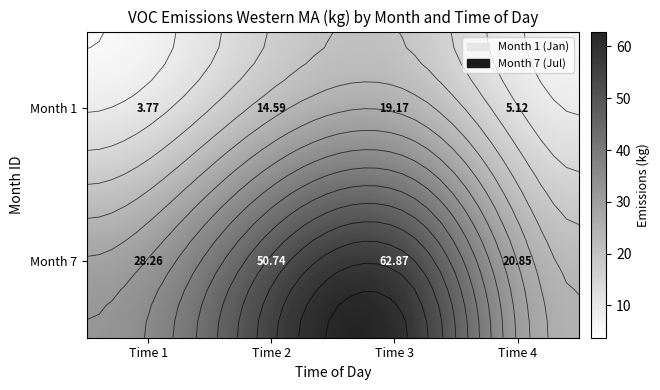

Rank the series by their maximum value, from highest to lowest.

Month 7, Month 1